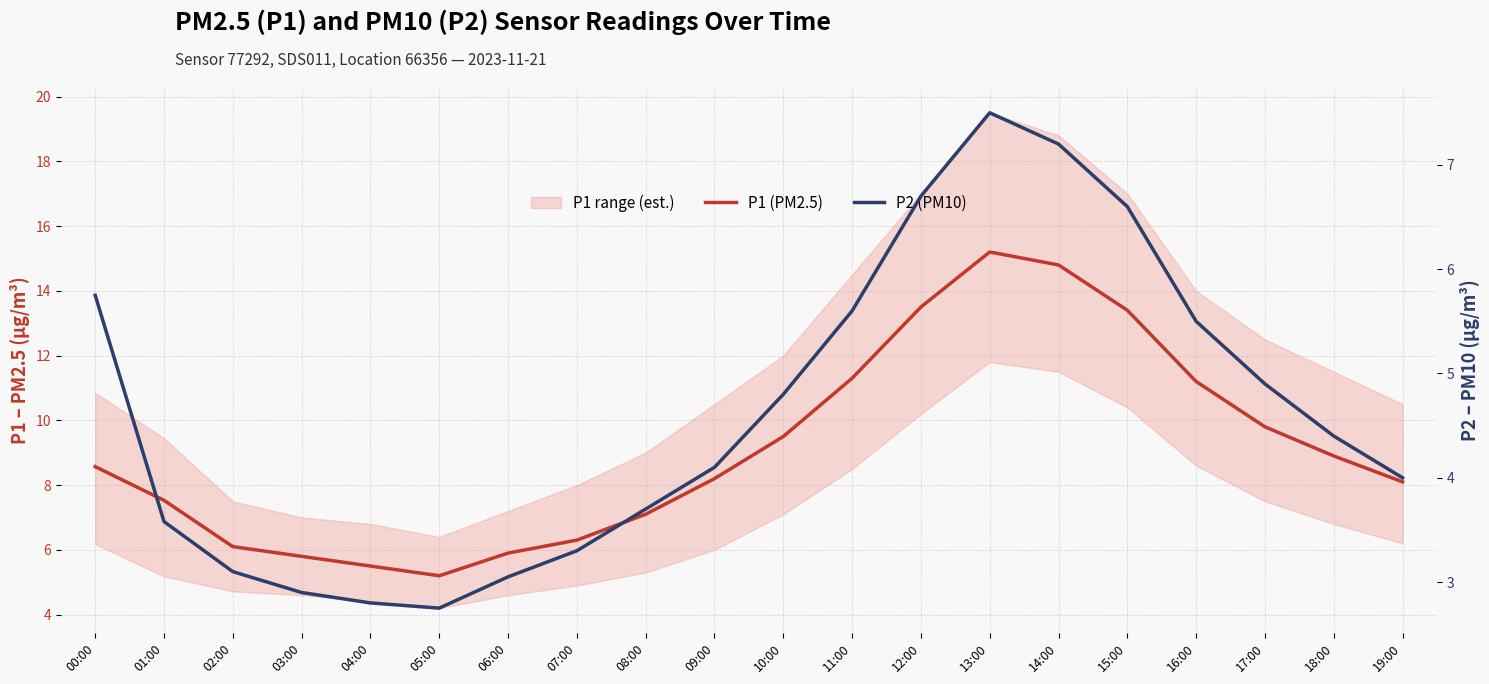

How many interior local peaks does the P2 (PM10) series have?

1